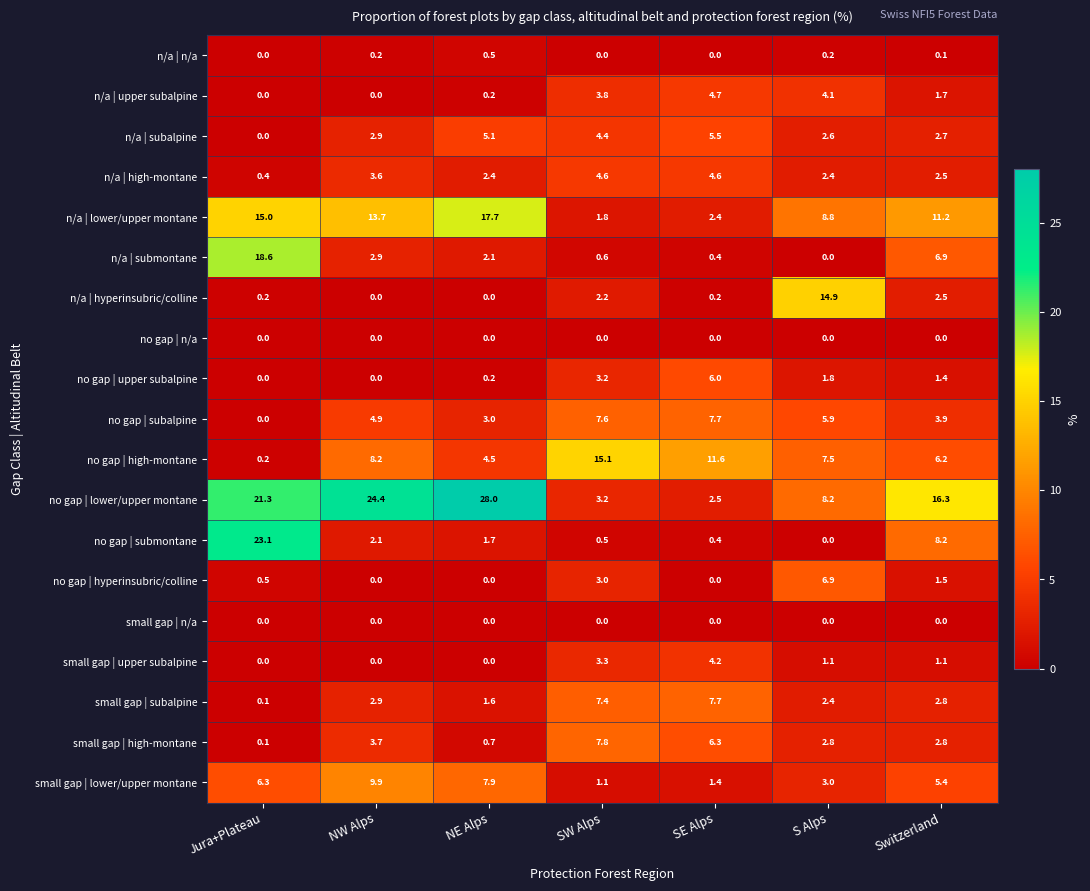

The no gap | hyperinsubric/colline series shows 5.2 at SW Alps. True or false?

False